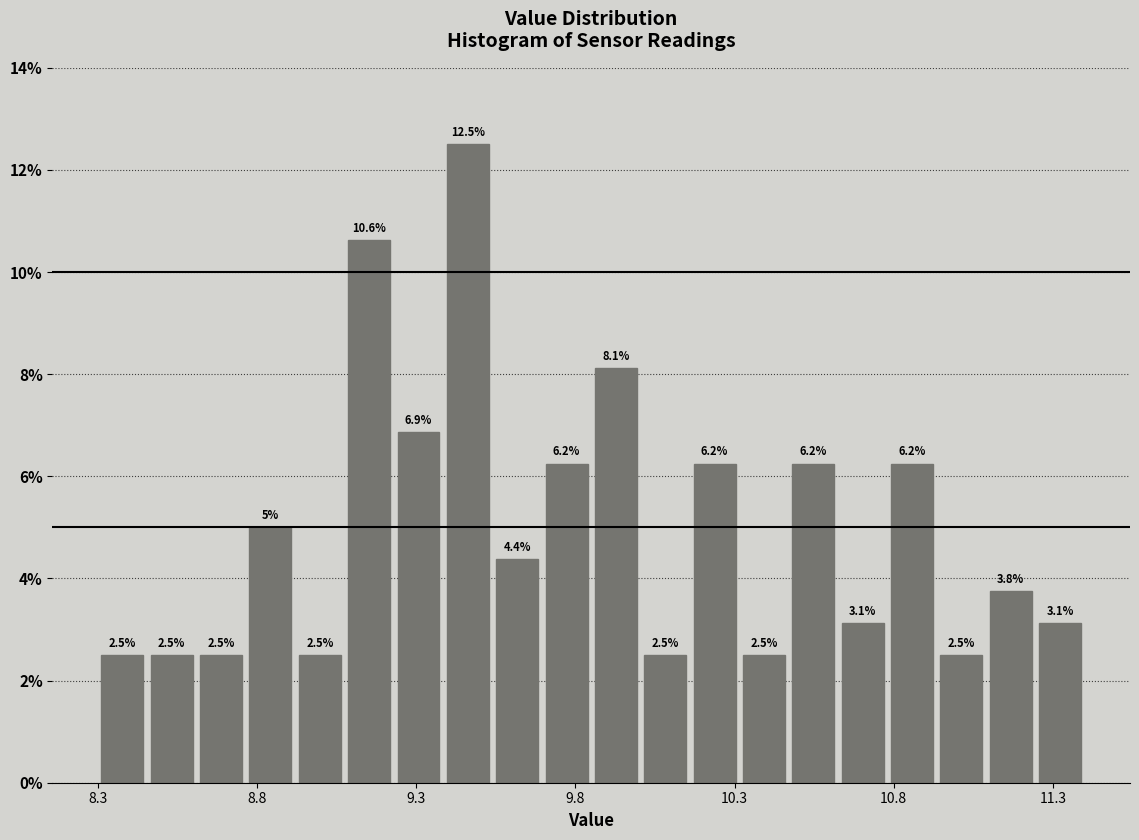

Around what value on the x-axis is the tallest bar? Give the approximate position of its centre, as read against the axis.

9.45